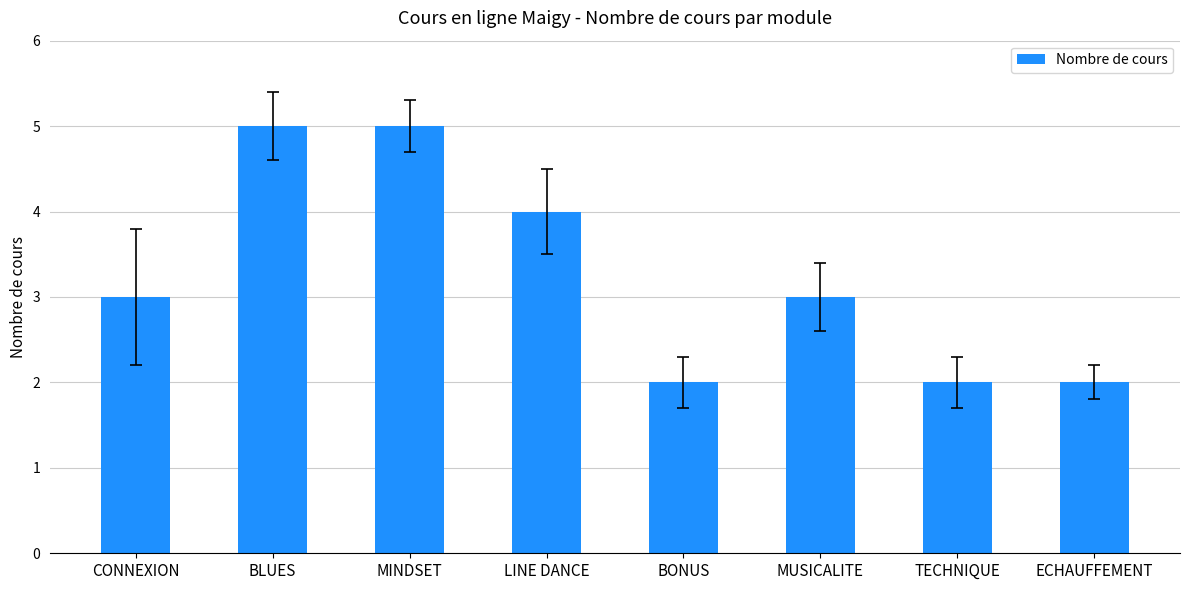

How many bars are there in total?

8